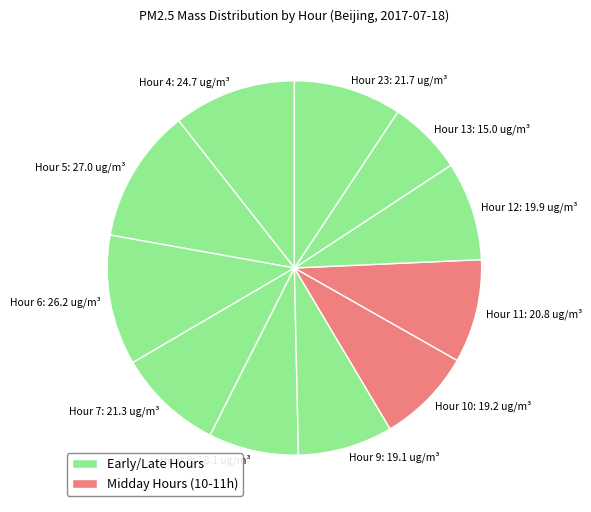

Which slice is the smallest?

Hour 13